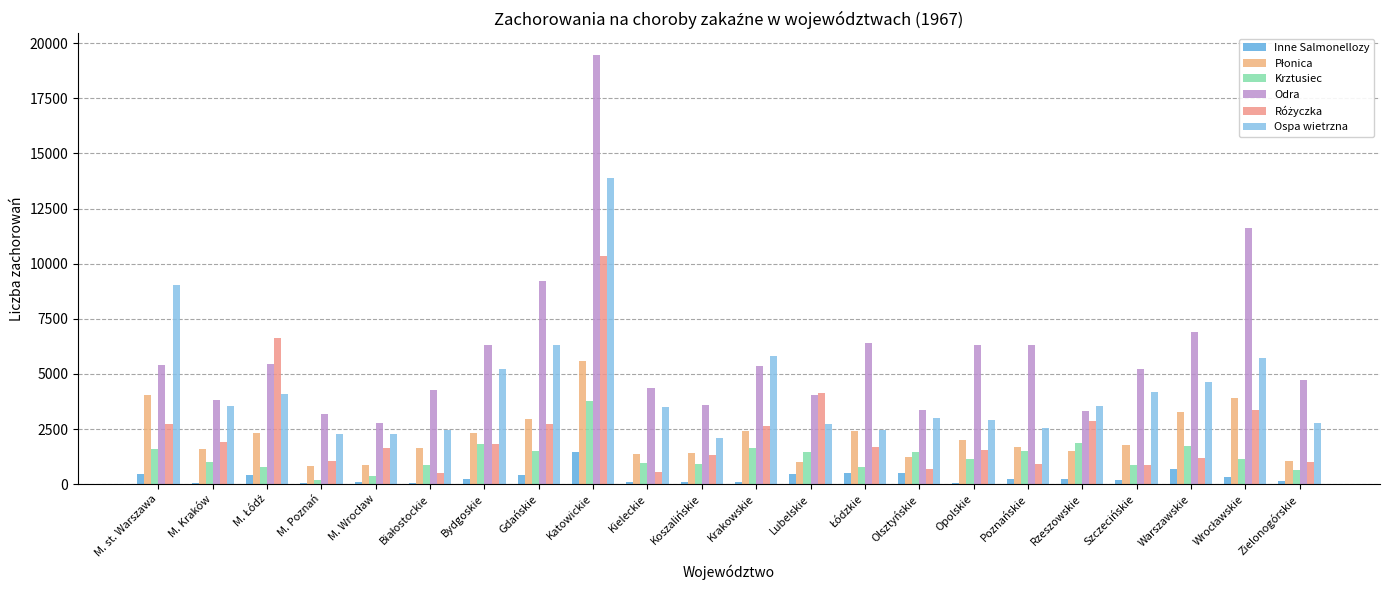

Are the bars horizontal?

No